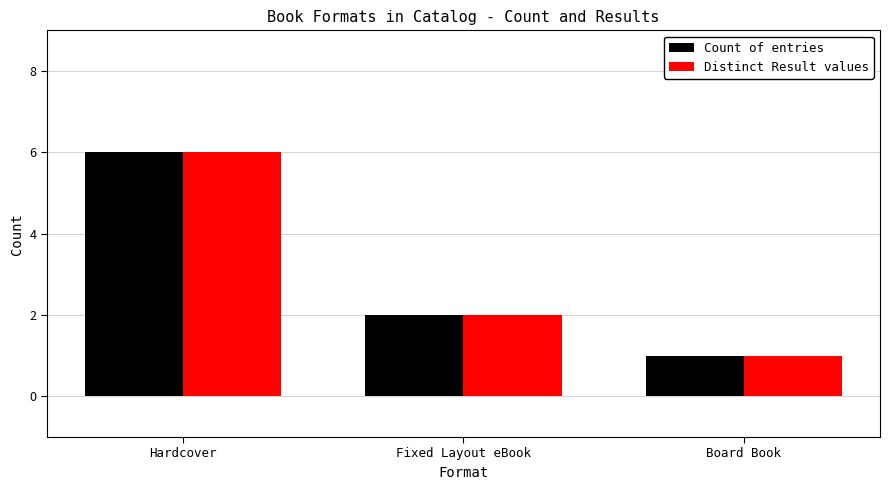

What is the label of the 2nd bar from the left?

Fixed Layout eBook